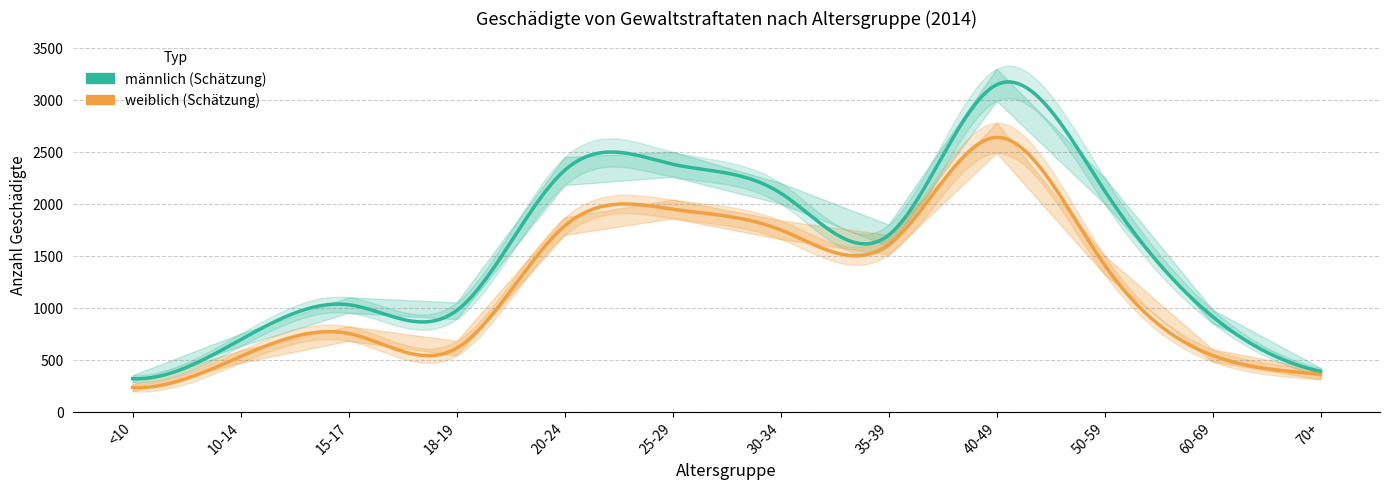

At which label is weiblich closest to 1435?

50-59